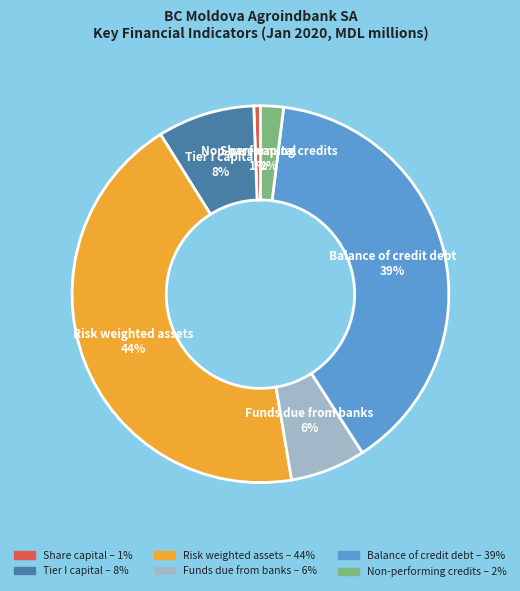

How many segments does this pie chart have?

6